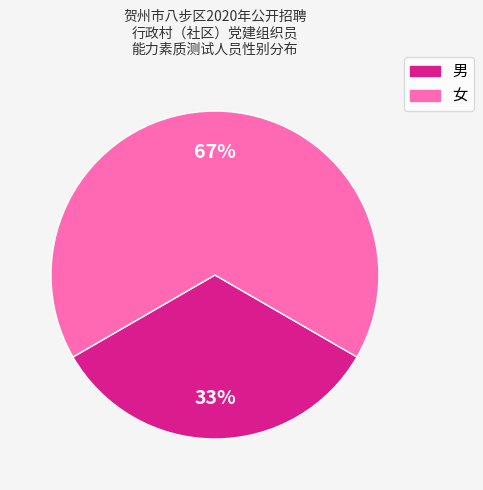

Count the number of slices in the pie.

2